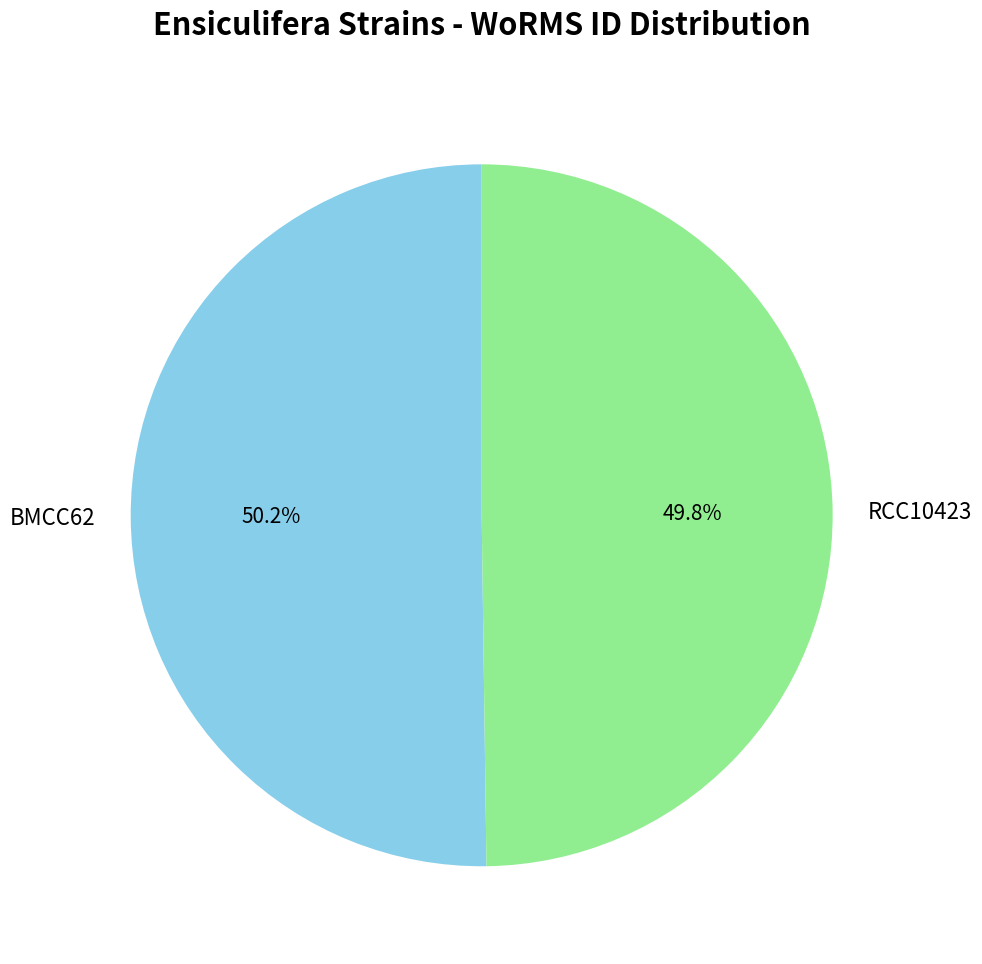

What percentage is NOT represented by BMCC62?

49.8%